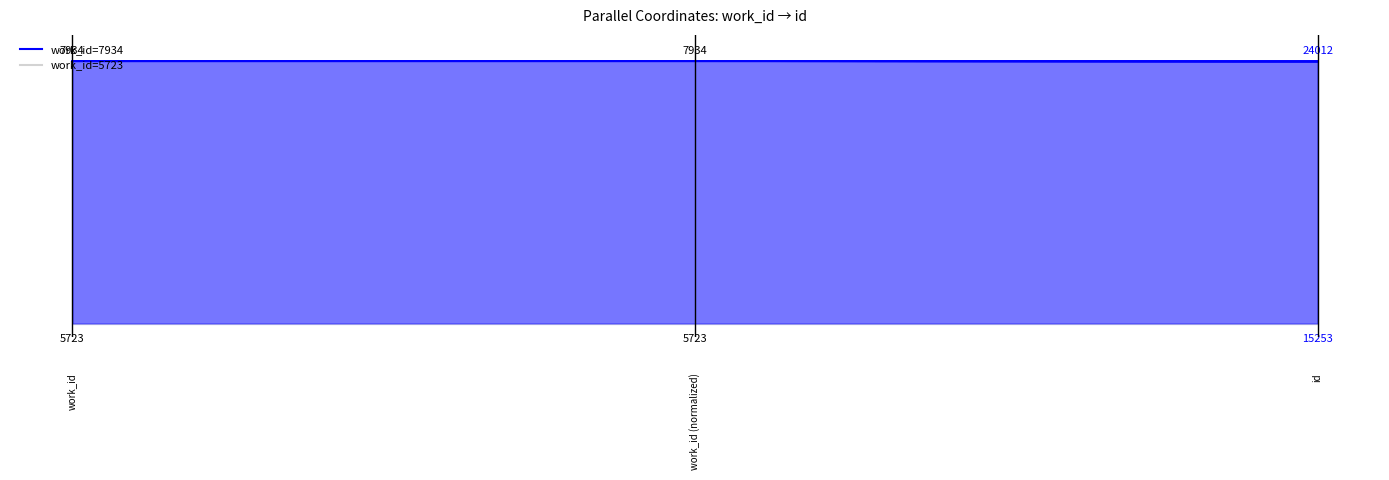

Rank the series at 1 from highest to lowest value.

work_id=7934, work_id=5723